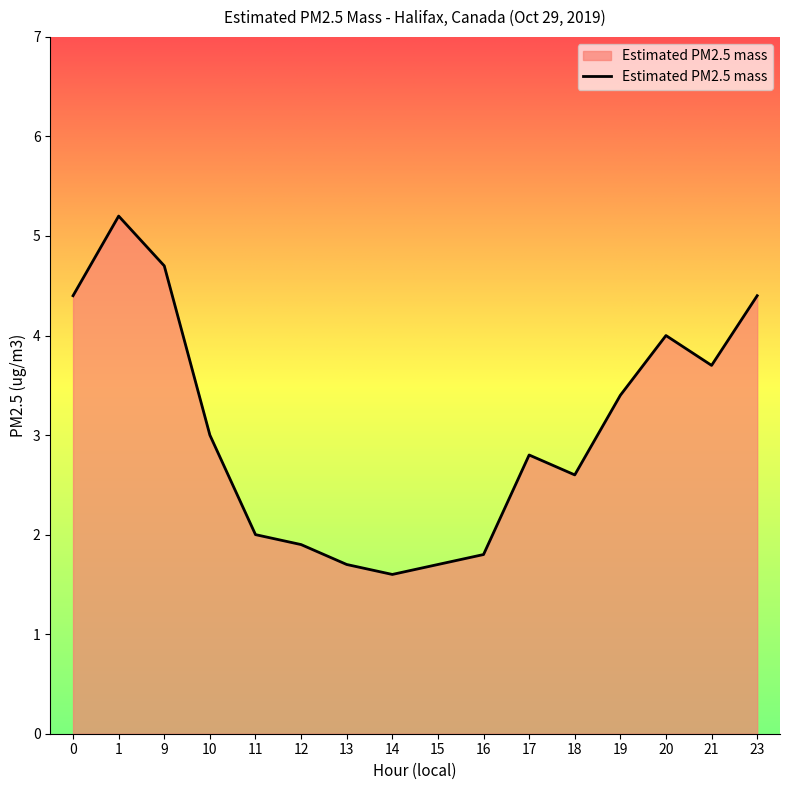

Does the chart display data point markers on the line(s)?

No